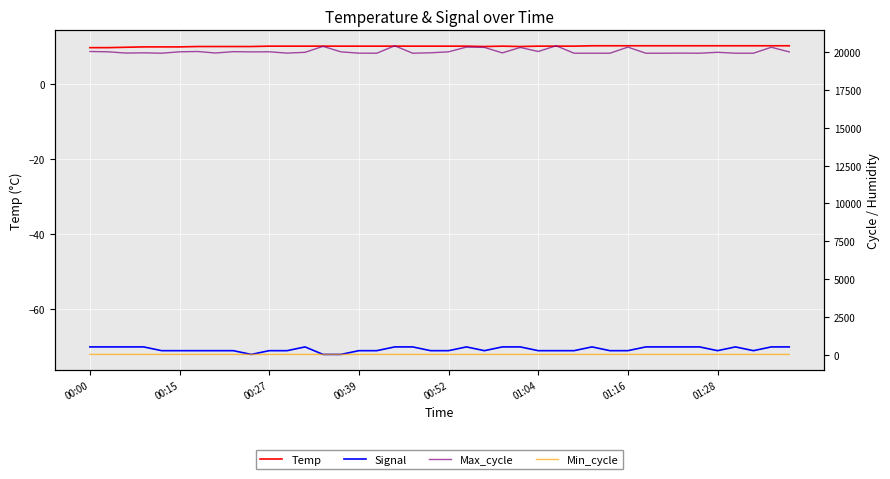

How many interior local valleys does the Max_cycle series have?

12